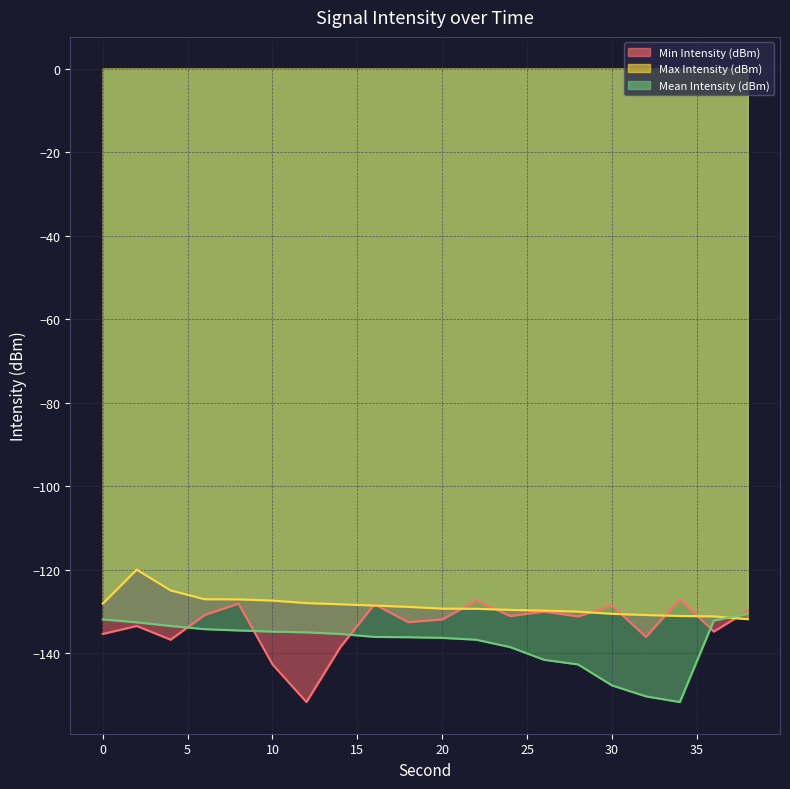

What is the difference between the second highest and second lowest values in the Mean Intensity (dBm) series?

18.4